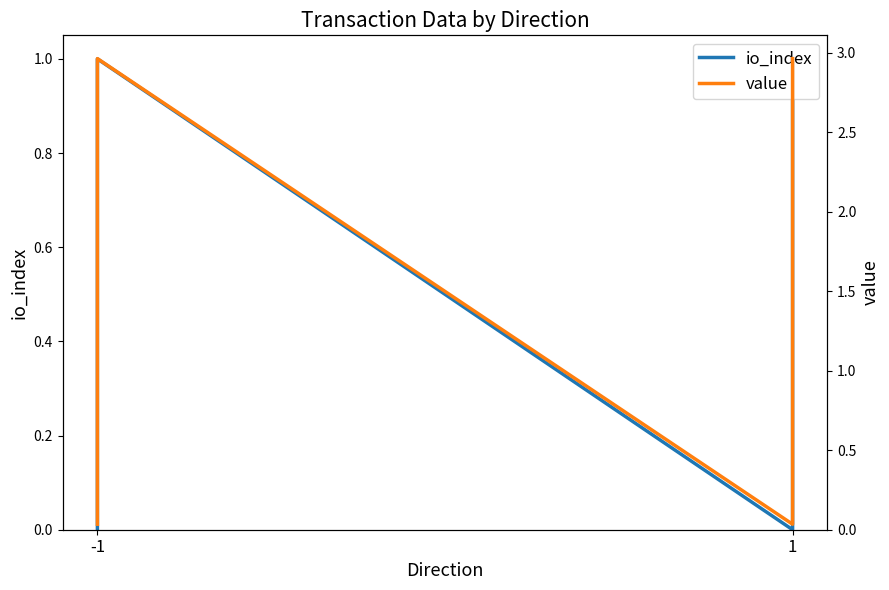

Reading left to right, what are all the values shown in this chart?

io_index: 0.0	1.0	0.0	1.0
value: 0.0	3.0	0.0	3.0